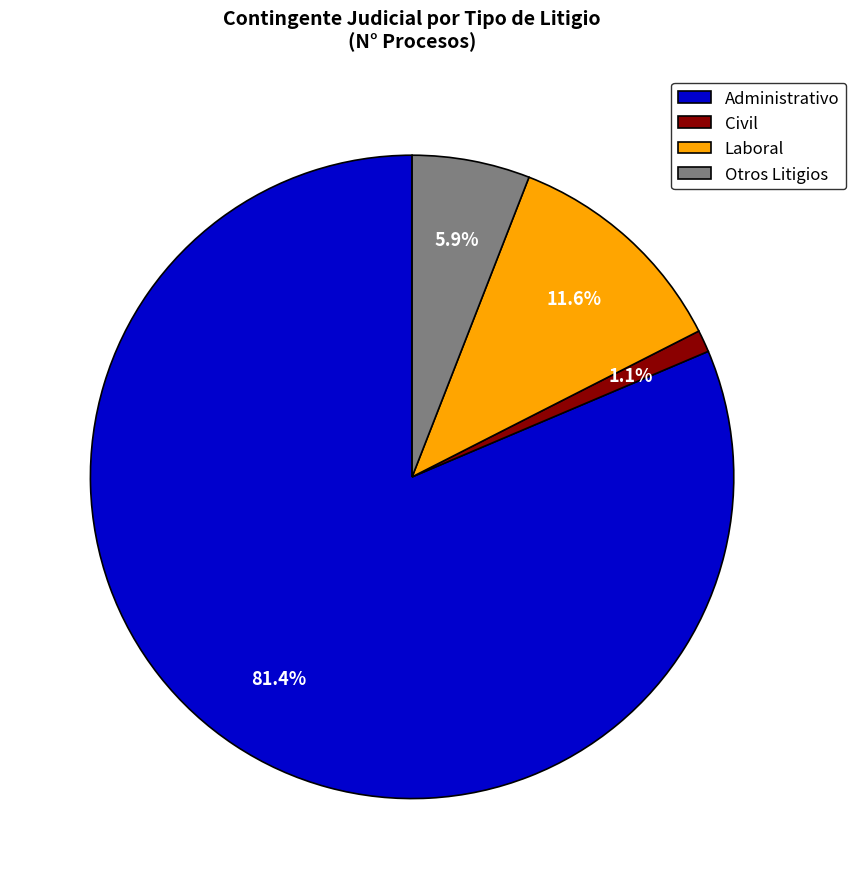

To the nearest percent, what is the average slice percentage?

25%